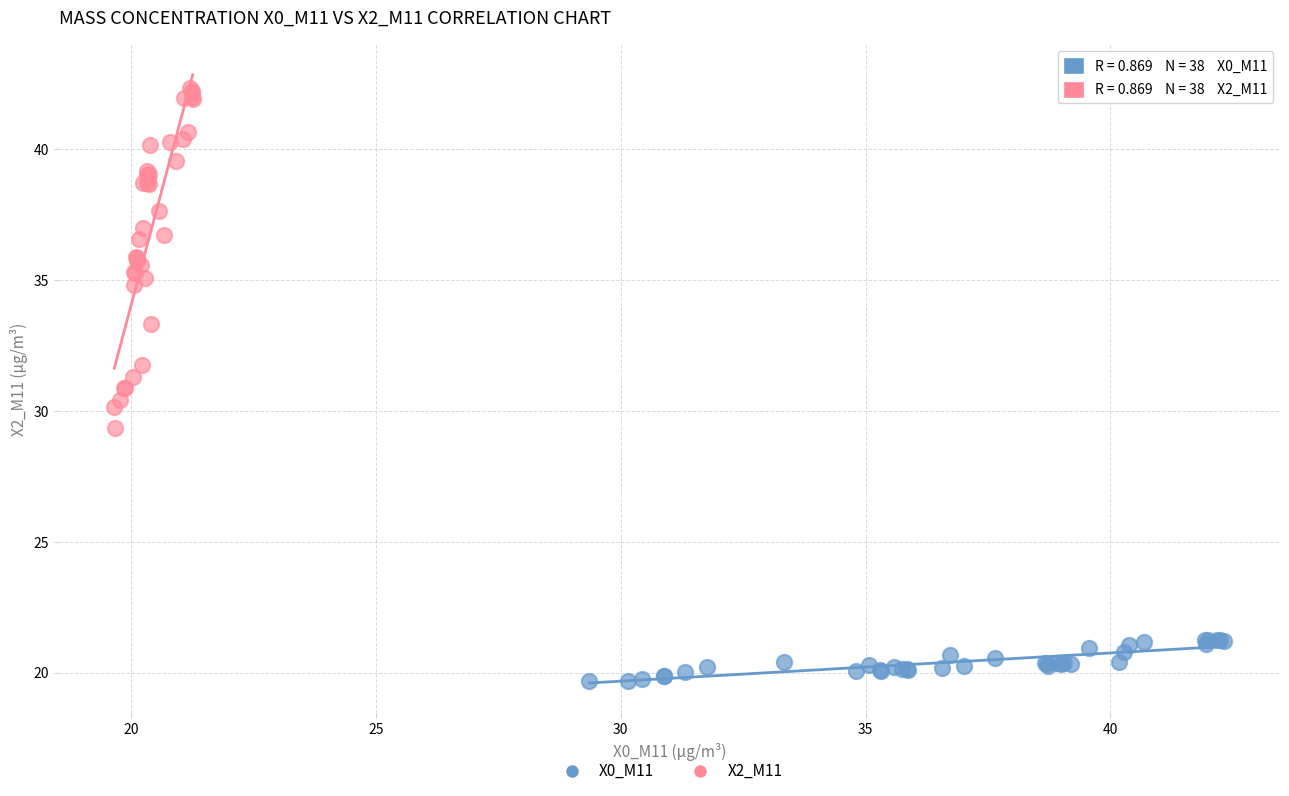

Which series has the widest spread of Y values?

X2_M11